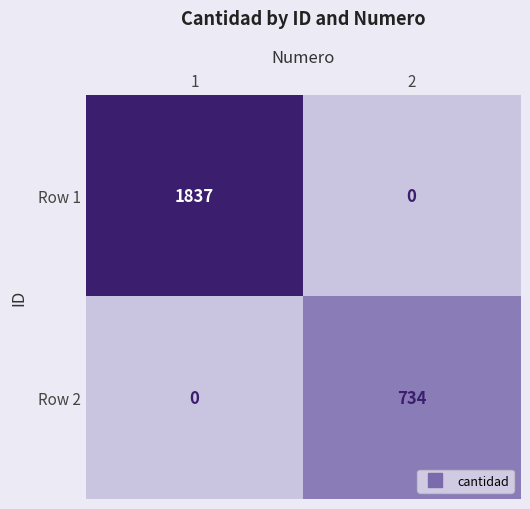

Which series has the widest spread of values?

Row 1